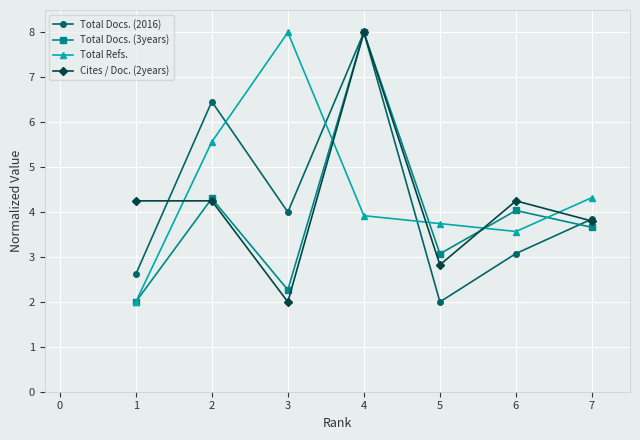

How many interior local peaks does the Total Docs. (3years) series have?

3